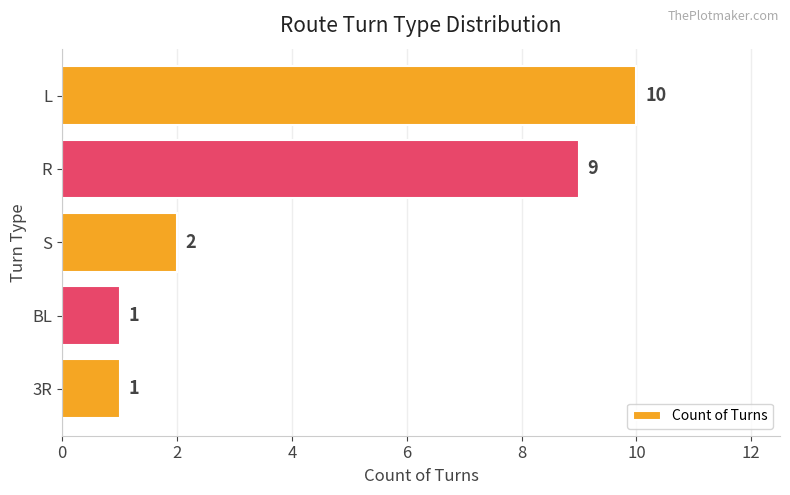

What is the sum of all values?

23